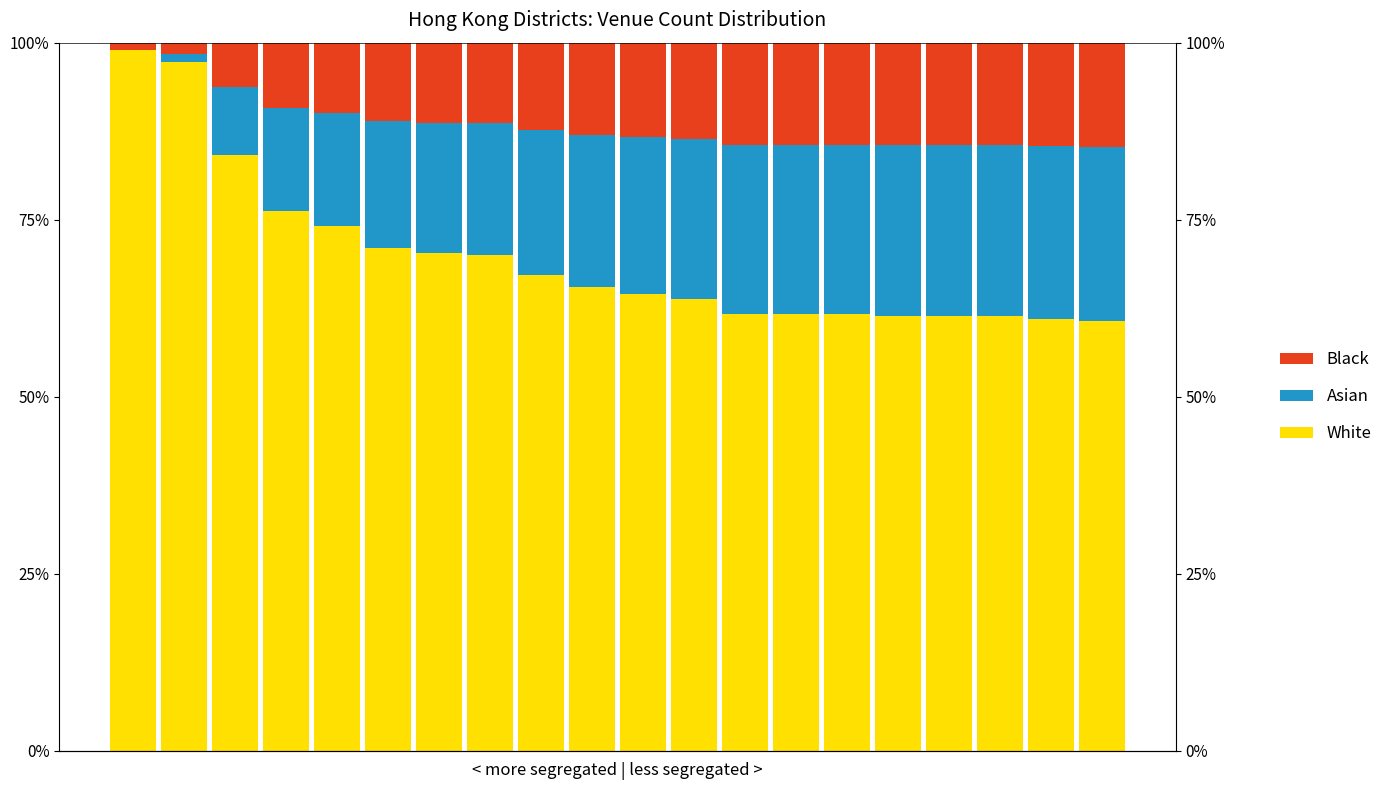

What is the value of the White bar at the 9th from the left?

67.2